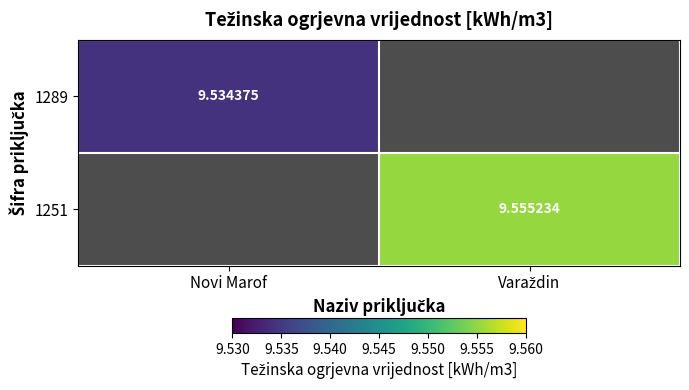

Rank the categories by 1251 value from lowest to highest.

Novi Marof, Varaždin